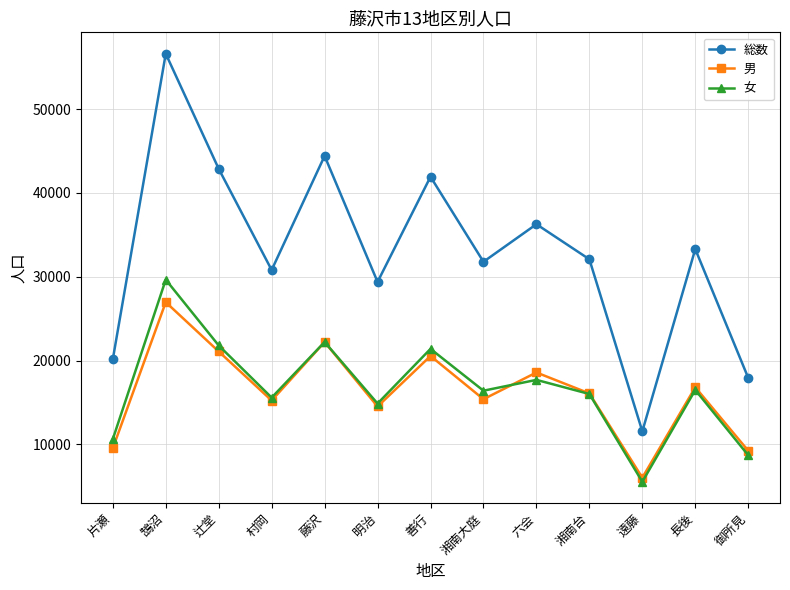

Is it true that 男 equals 3358 at 遠藤?

False